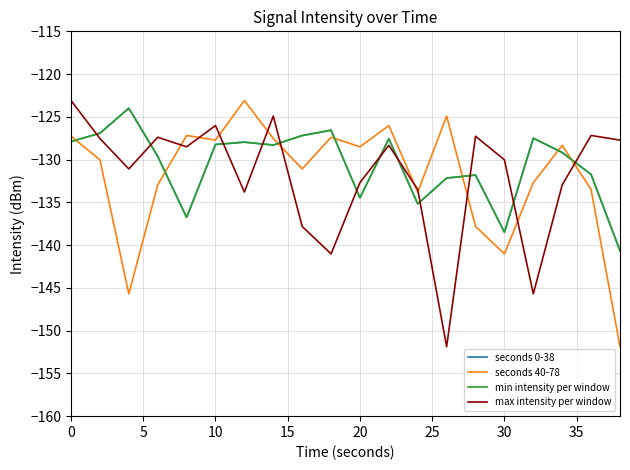

In min intensity per window, how many points are lower than both neighbors (excluding endpoints)?

5